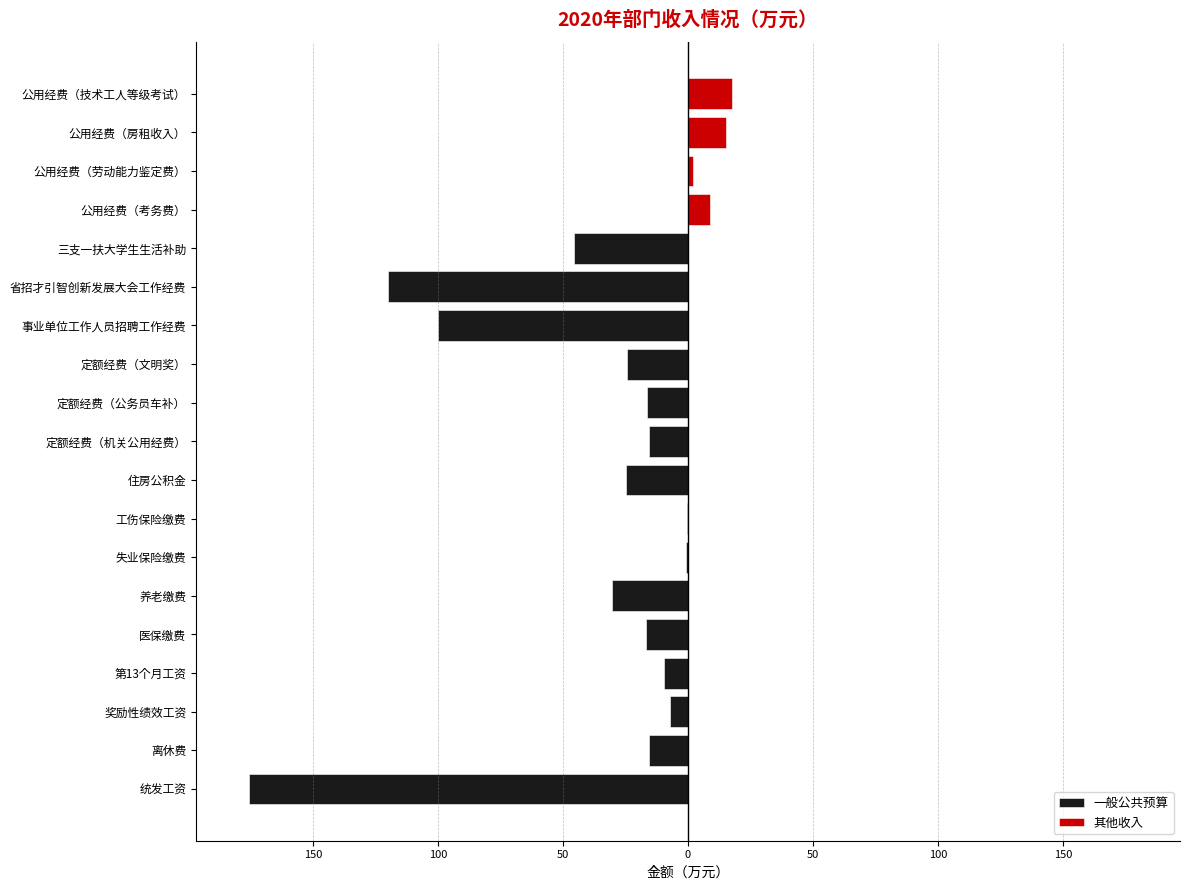

Rank the series at 定额经费（公务员车补） from lowest to highest value.

一般公共预算, 其他收入